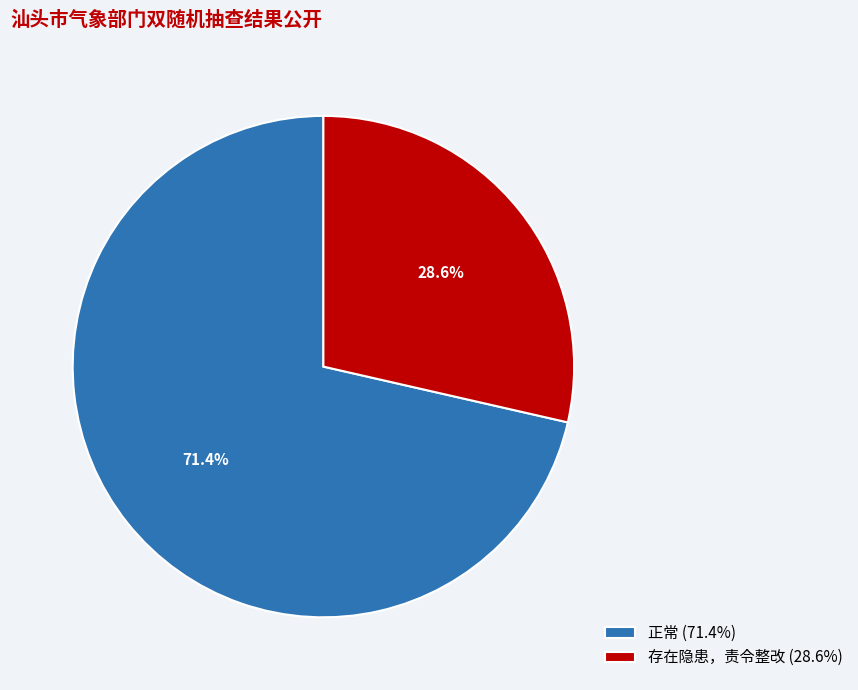

What percentage is the 存在隐患，责令整改 slice, to the nearest percent?

29%